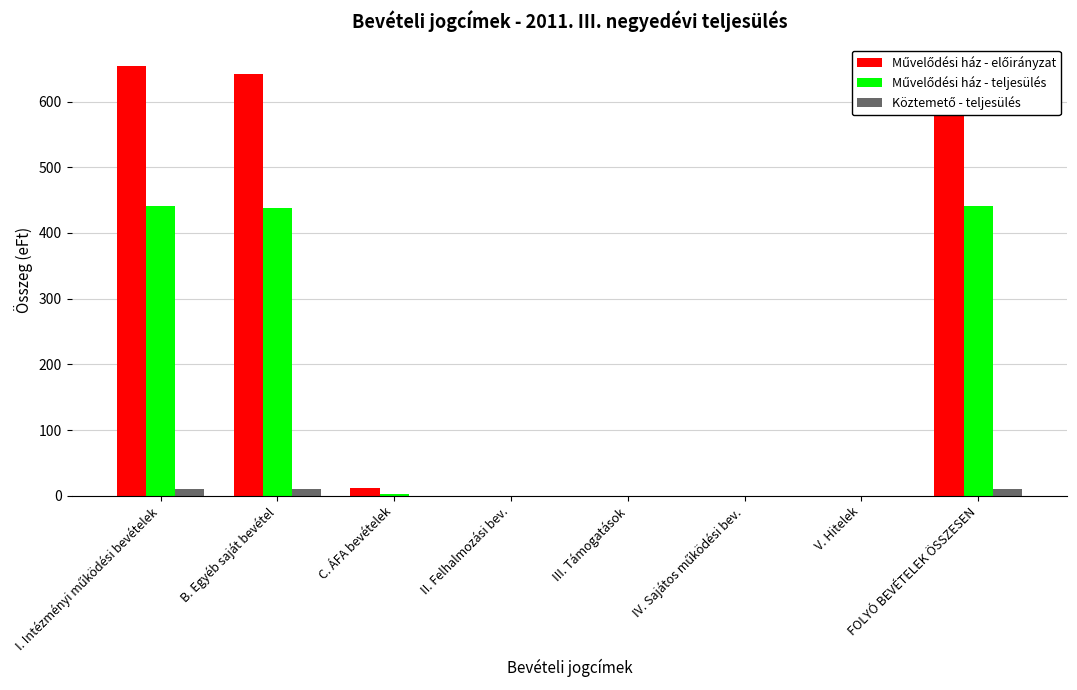

What is the maximum value shown in the chart?

654